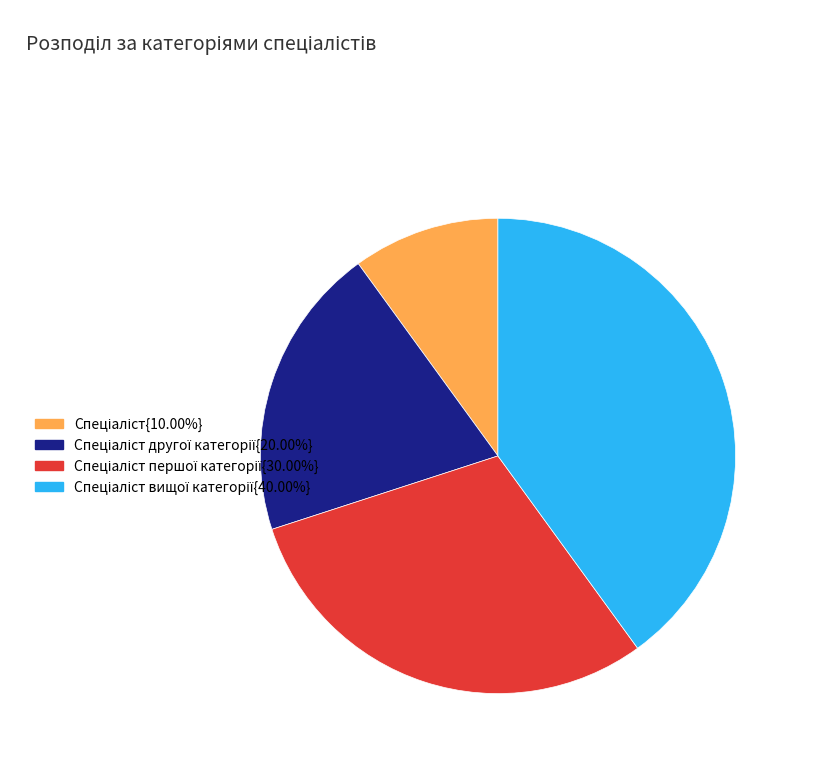

Rank the categories by value from highest to lowest.

Спеціаліст вищої категорії, Спеціаліст першої категорії, Спеціаліст другої категорії, Спеціаліст